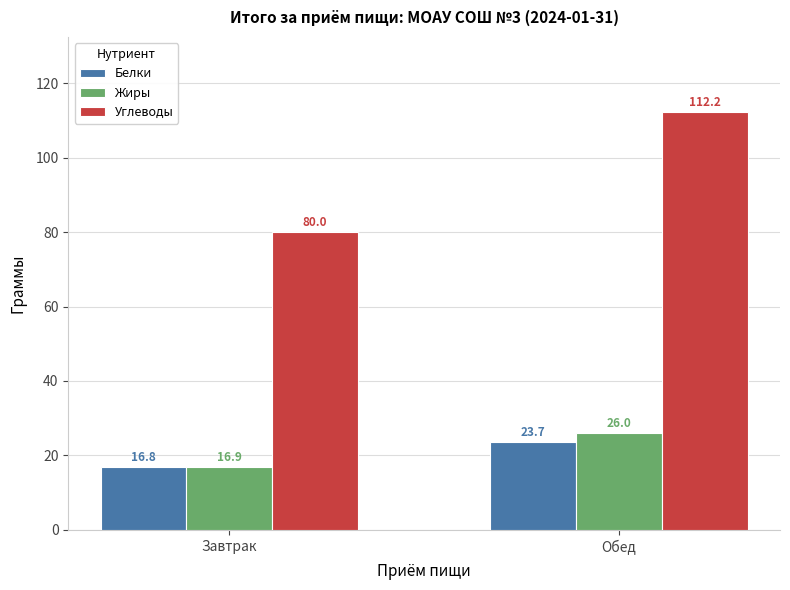

Reading left to right, what are all the values shown in this chart?

Белки: 16.8	23.7
Жиры: 16.9	26.0
Углеводы: 80.0	112.2